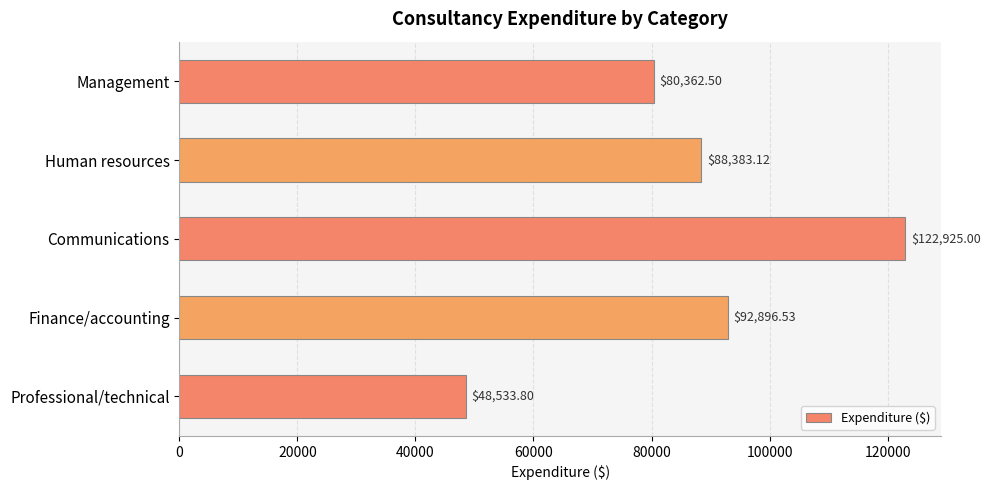

What is the difference between the second highest and second lowest values?

12534.0